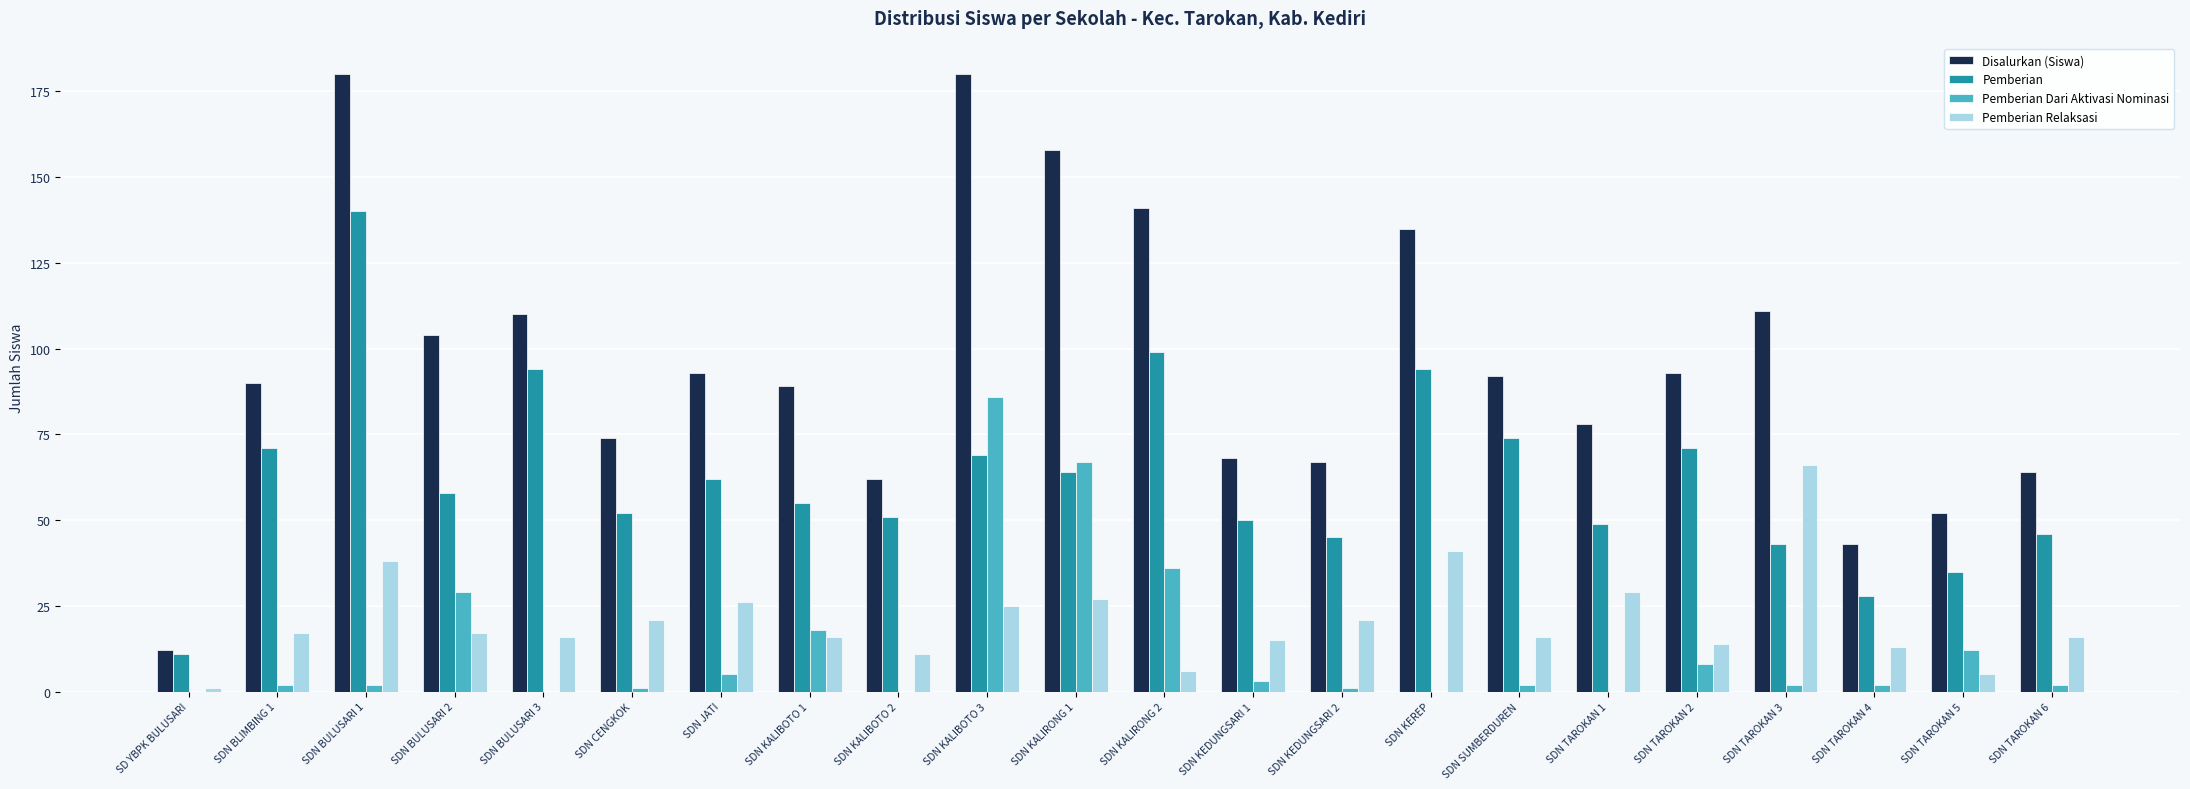

The value of Disalurkan (Siswa) at SDN KALIRONG 2 is 36. True or false?

False